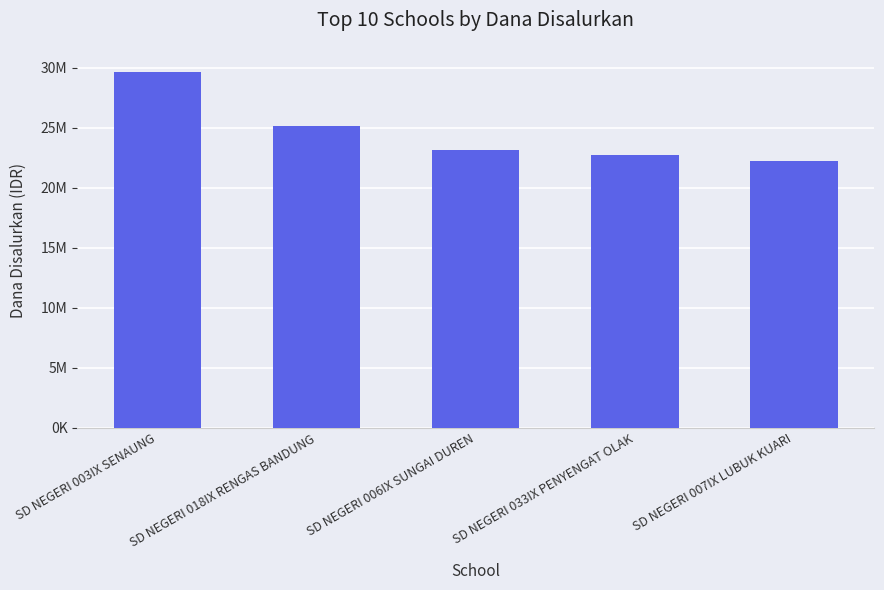

List the labels in order of value, smallest first.

SD NEGERI 007IX LUBUK KUARI, SD NEGERI 033IX PENYENGAT OLAK, SD NEGERI 006IX SUNGAI DUREN, SD NEGERI 018IX RENGAS BANDUNG, SD NEGERI 003IX SENAUNG